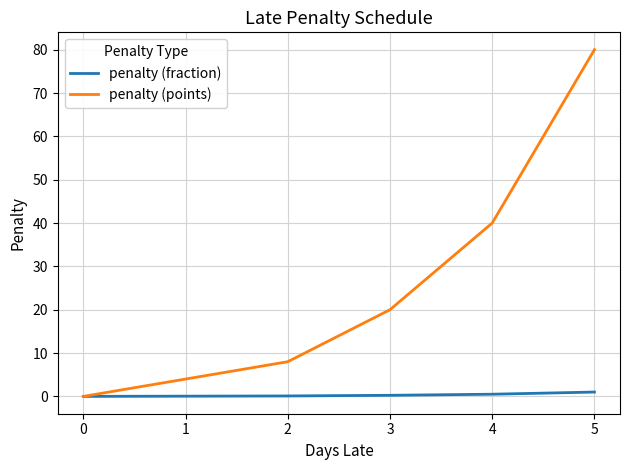

Which series has the largest range (max minus min)?

penalty (points)